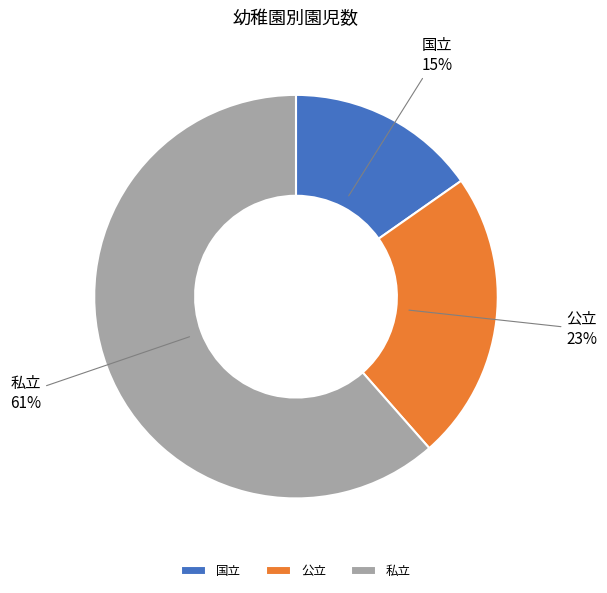

What is the largest slice in the pie chart?

私立